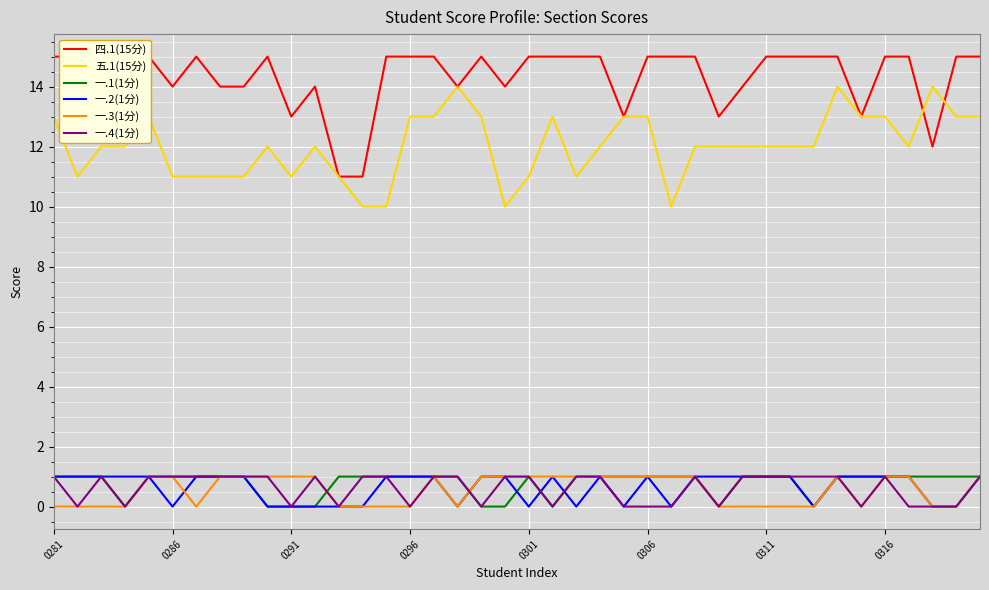

What is the sum of all 一.4(1分) values?

25